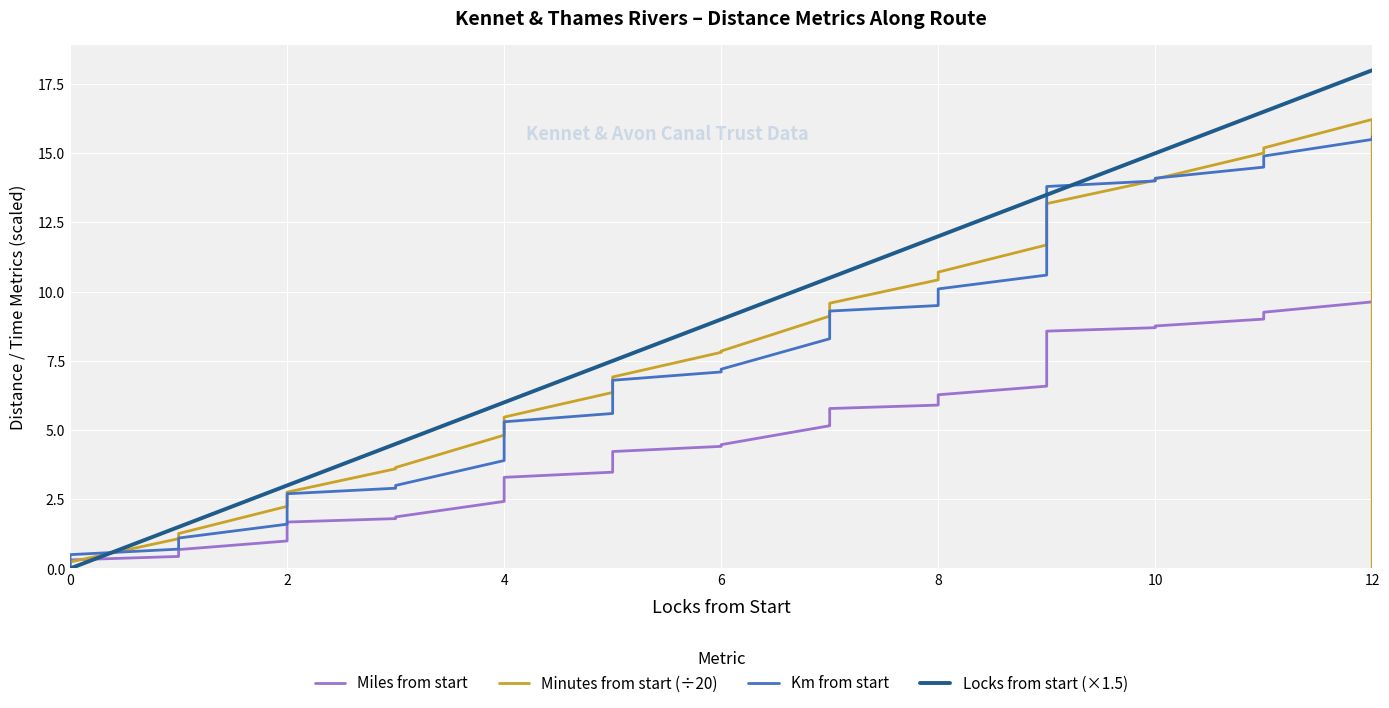

Reading right to left, what are all the values shown in this chart?

Miles from start: 9.7	9.6	9.3	9.0	8.8	8.7	8.6	7.9	7.2	6.6	6.6	6.3	5.9	5.8	5.2	5.2	4.5	4.4	4.2	3.7	3.5	3.3	2.4	1.9	1.8	1.7	1.2	1.0	0.7	0.4	0.3	0.0
Minutes from start (÷20): 0.0	16.2	15.2	15.0	14.1	14.0	13.2	12.7	12.2	11.7	11.7	10.7	10.4	9.6	9.2	9.1	7.9	7.8	6.9	6.5	6.4	5.5	4.8	3.6	3.6	2.8	2.4	2.2	1.3	1.1	0.2	0.0
Km from start: 15.6	15.5	14.9	14.5	14.1	14.0	13.8	12.7	11.6	10.7	10.6	10.1	9.5	9.3	8.4	8.3	7.2	7.1	6.8	5.9	5.6	5.3	3.9	3.0	2.9	2.7	1.9	1.6	1.1	0.7	0.5	0.0
Locks from start (×1.5): 18.0	18.0	16.5	16.5	15.0	15.0	13.5	13.5	13.5	13.5	13.5	12.0	12.0	10.5	10.5	10.5	9.0	9.0	7.5	7.5	7.5	6.0	6.0	4.5	4.5	3.0	3.0	3.0	1.5	1.5	0.0	0.0